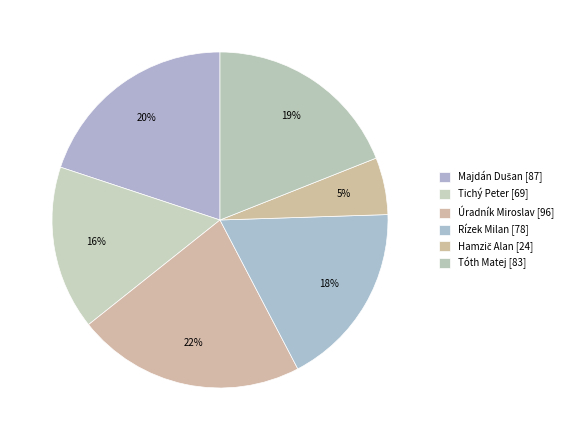

Count the number of slices in the pie.

6